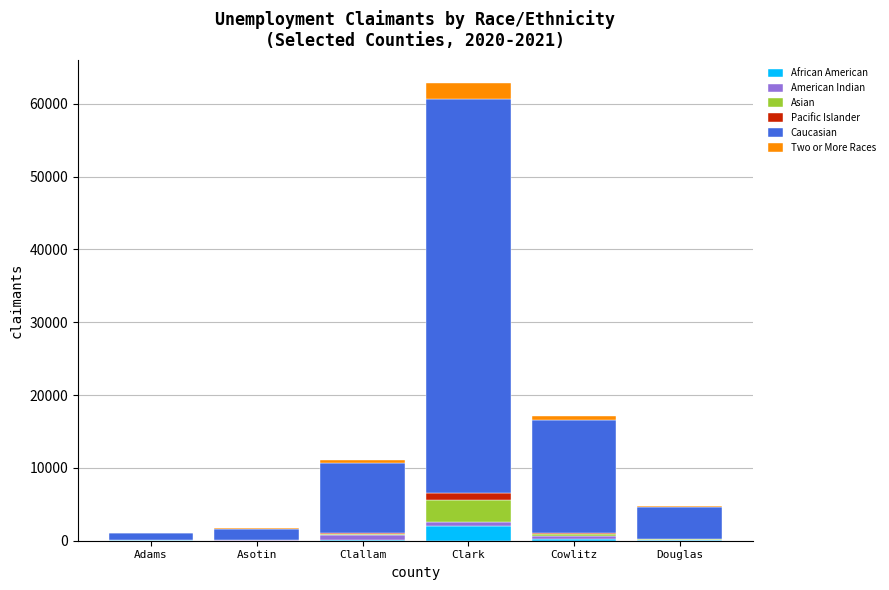

What is the maximum value for African American?

1965